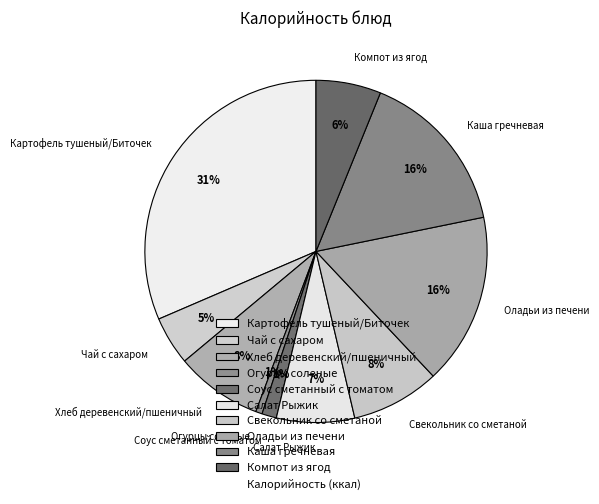

Is it true that Салат Рыжик is 20% of the pie?

False